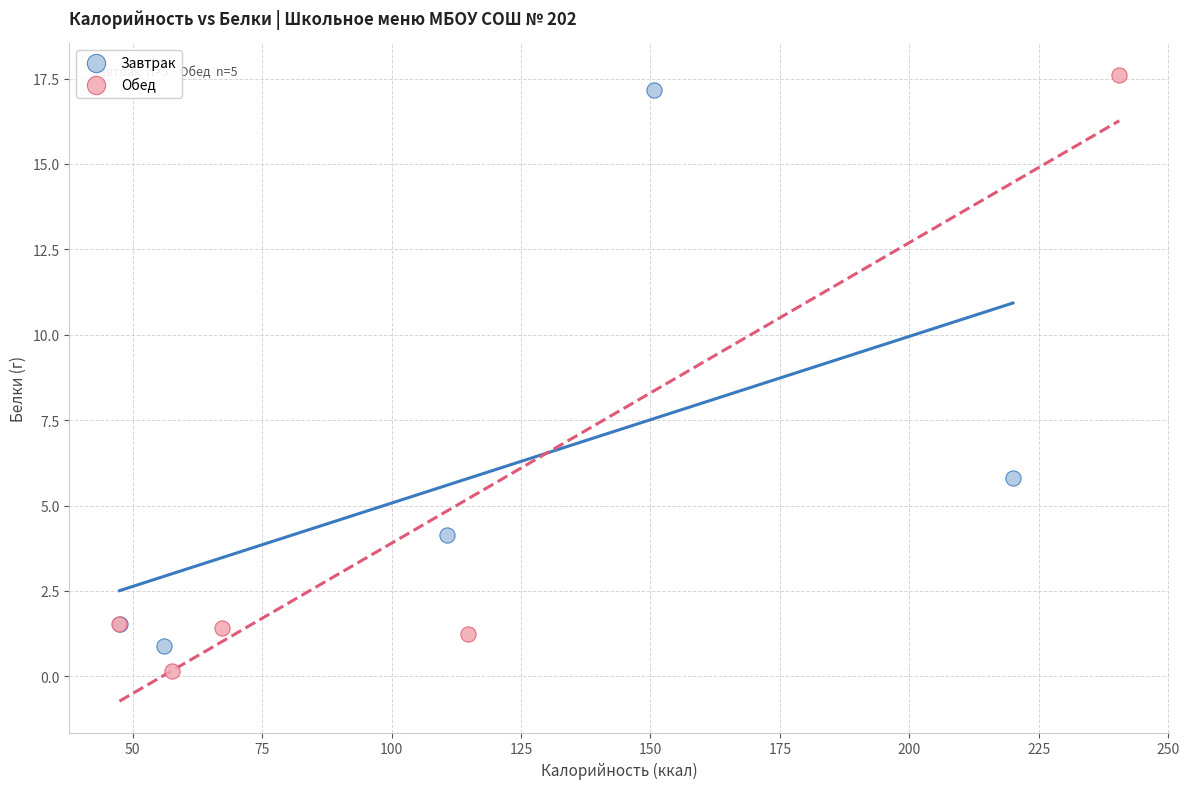

Which series has the widest spread of Y values?

Обед